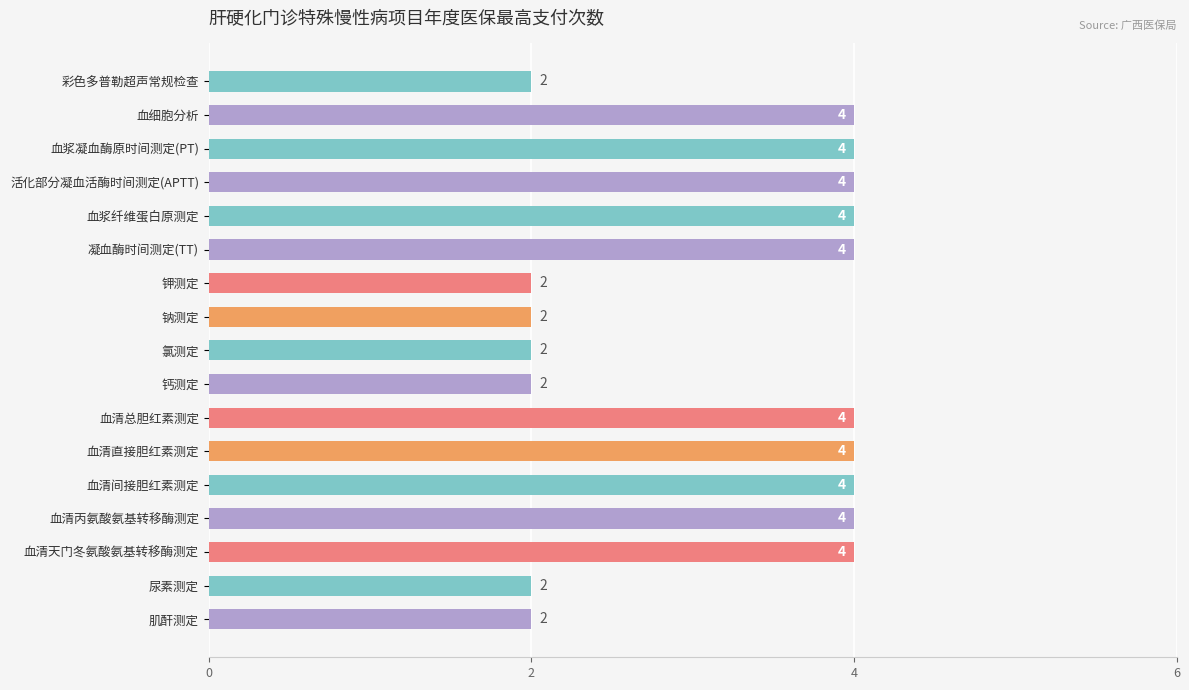

Reading top to bottom, extract all data points from this chart.

2	4	4	4	4	4	2	2	2	2	4	4	4	4	4	2	2